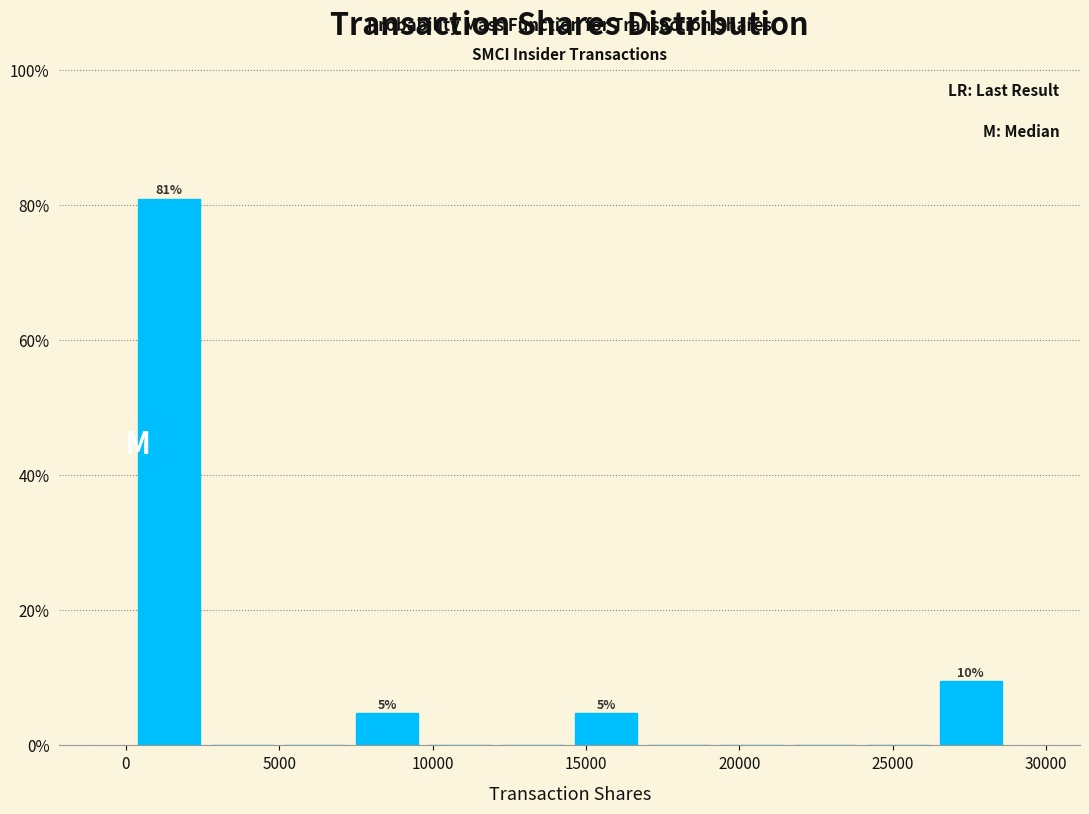

Which range on the x-axis has the tallest bar?

0 to 2500